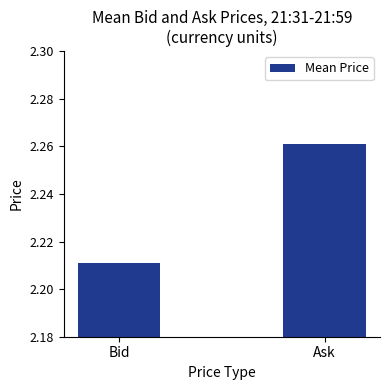

Where is the data nearest to the value 2?

Bid